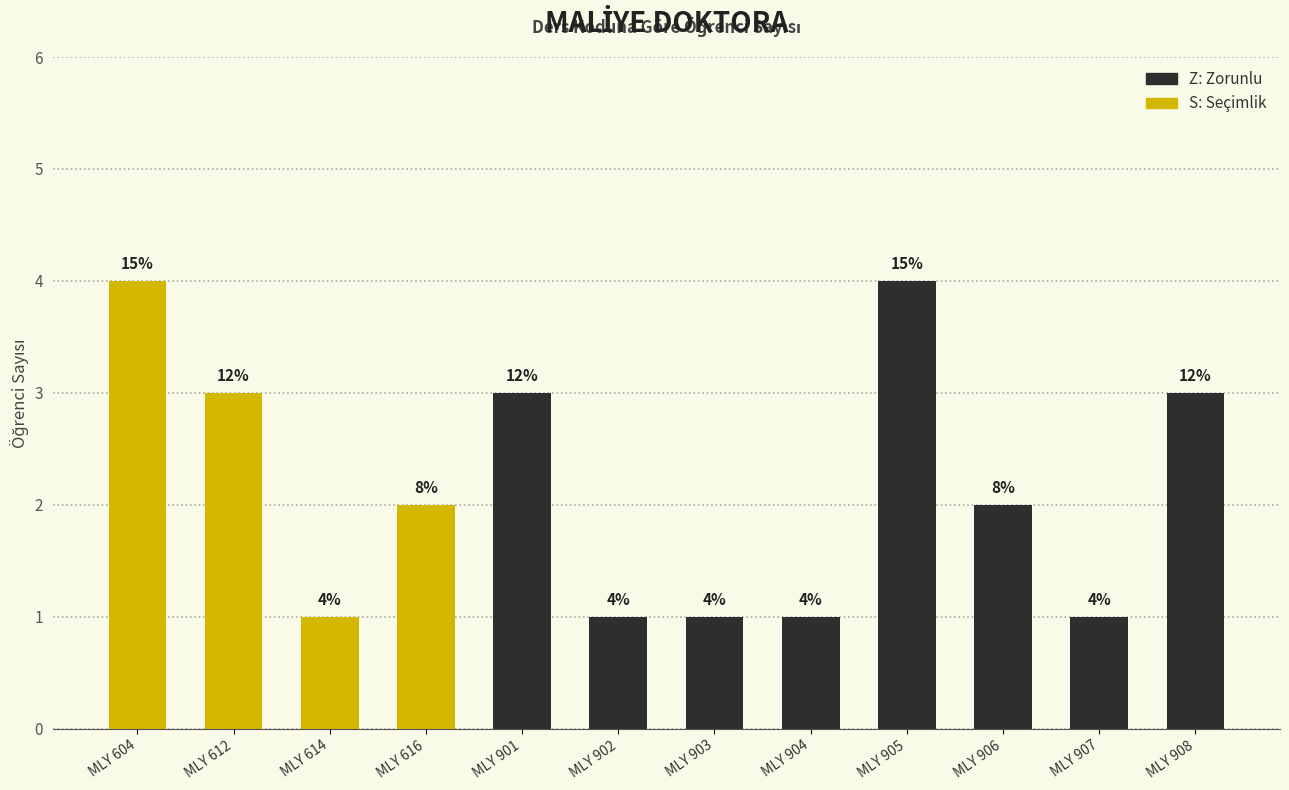

What is the average value?

2